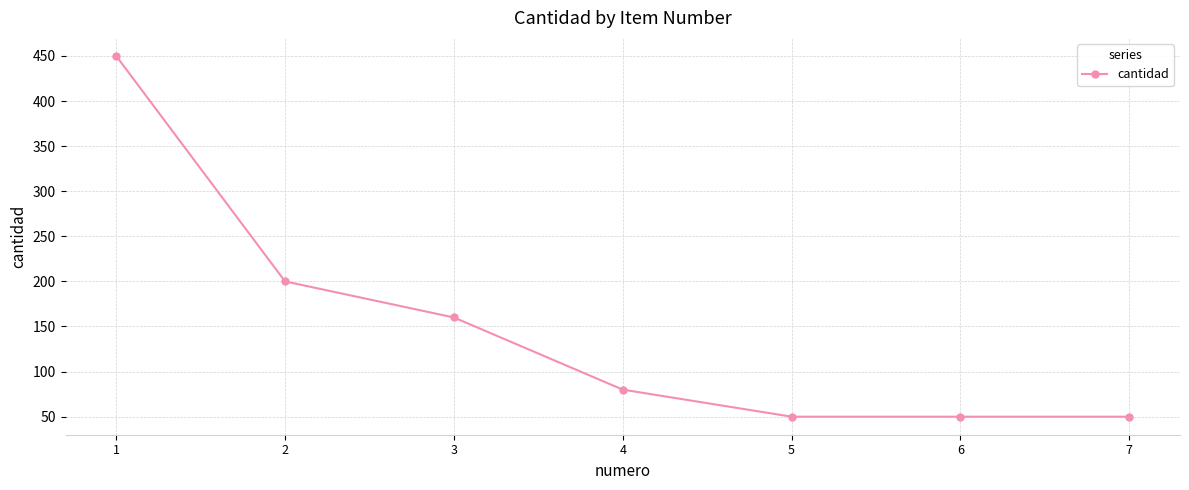

The chart shows a value of 160 at 3. True or false?

True